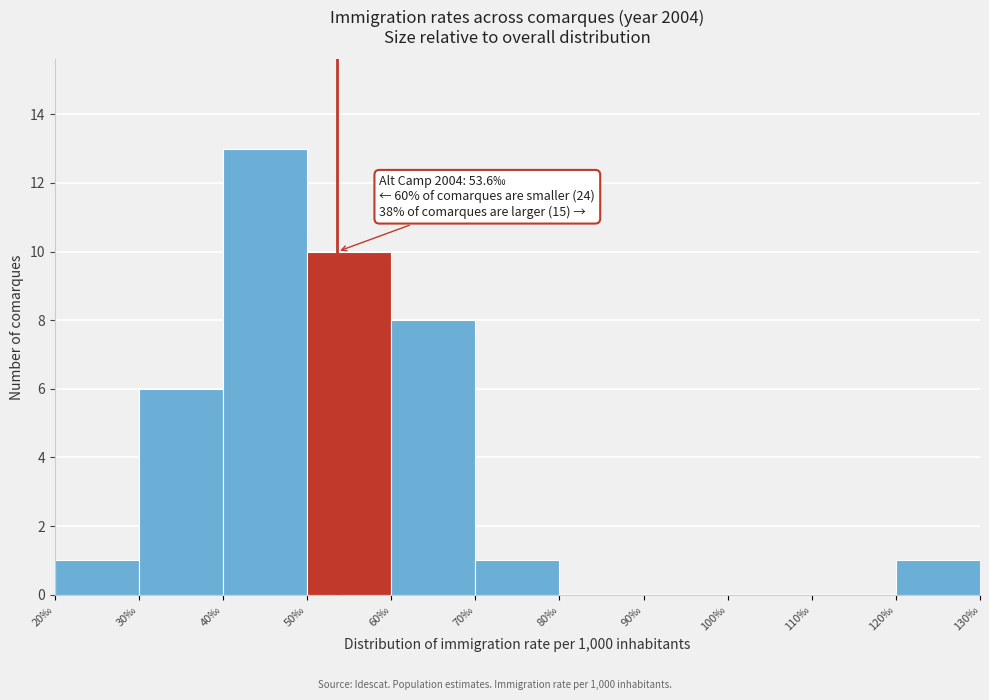

Over which range of the x-axis is the bar tallest?

40 to 50